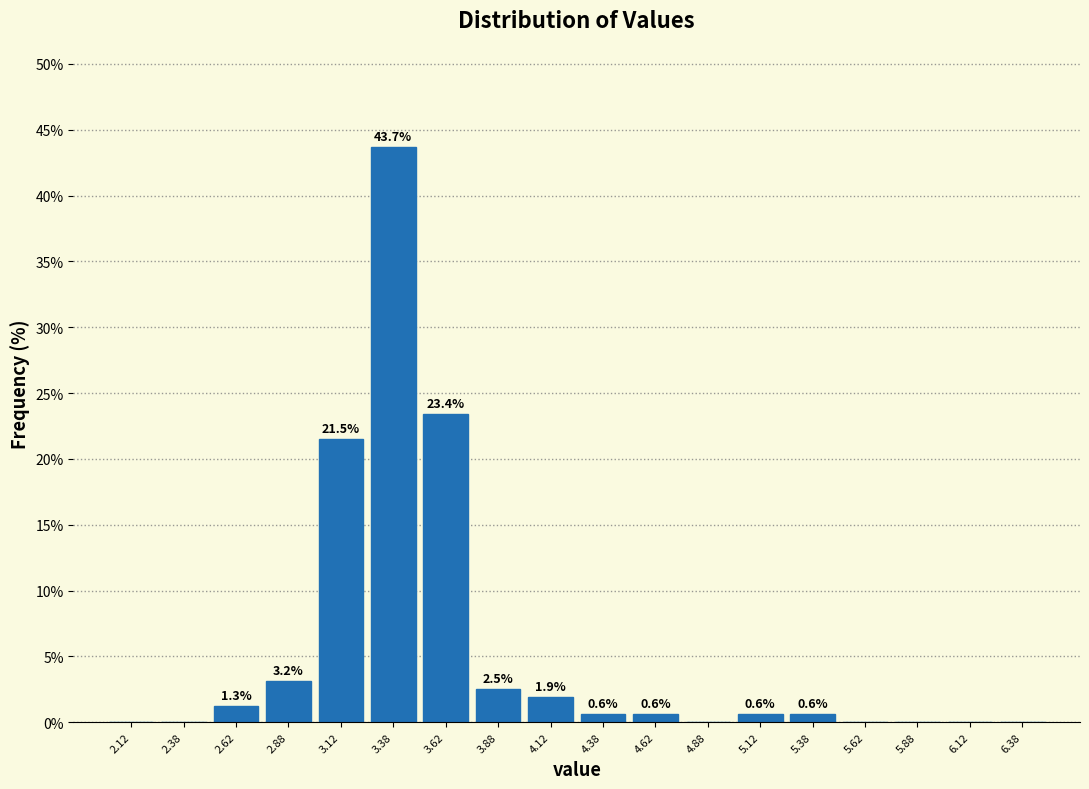

Over which range of the x-axis is the bar tallest?

3.25 to 3.50